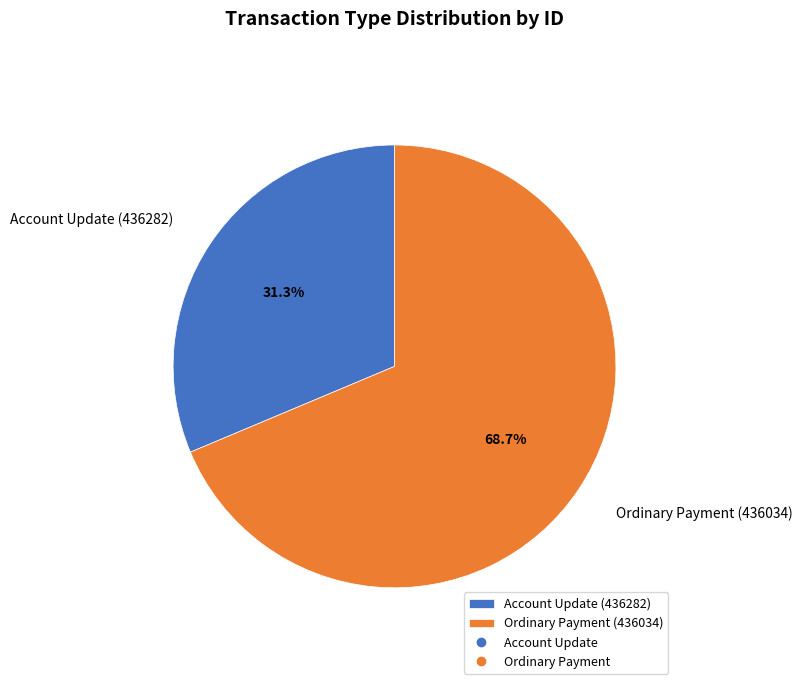

To the nearest percent, what is the combined percentage of Account Update (436282) and Ordinary Payment (436034)?

100%